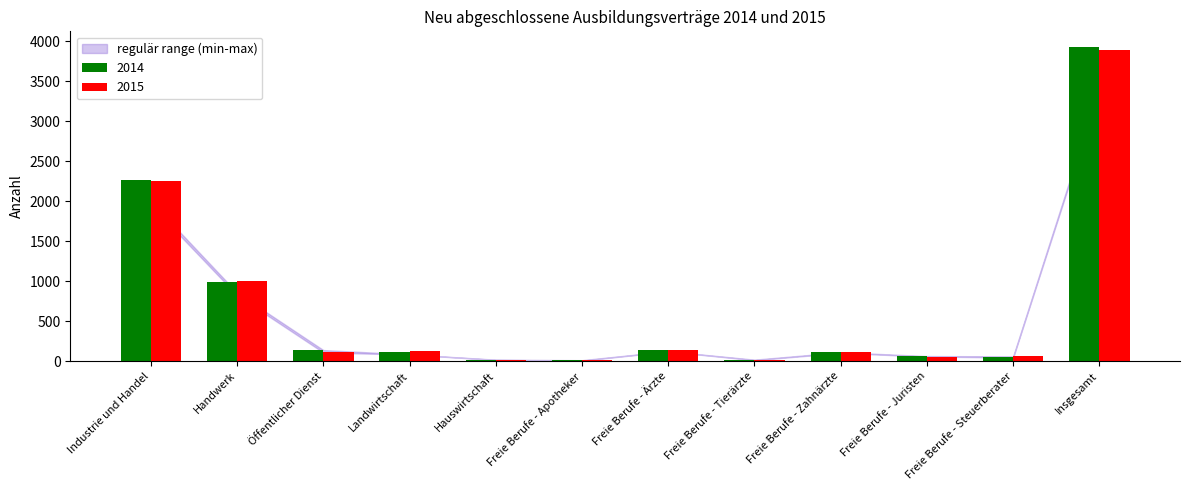

What is the total value across all series at Insgesamt?

7818